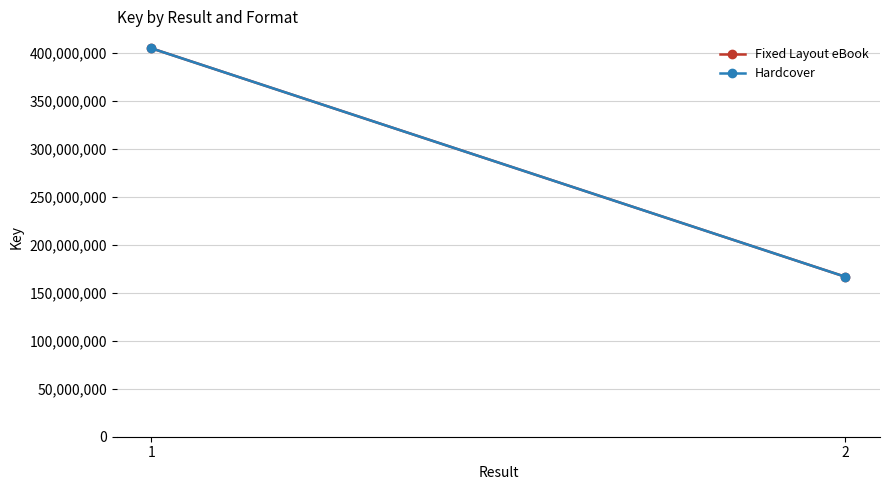

How many data points in Hardcover are less than 404654340?

1